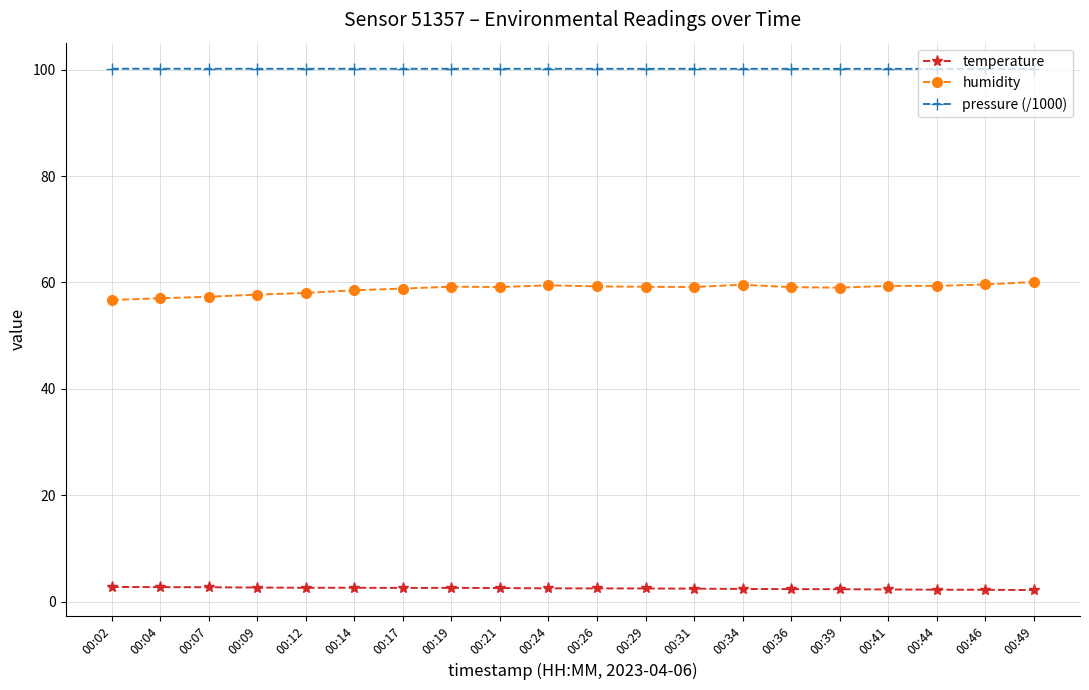

What is the maximum value shown in the chart?

100.2